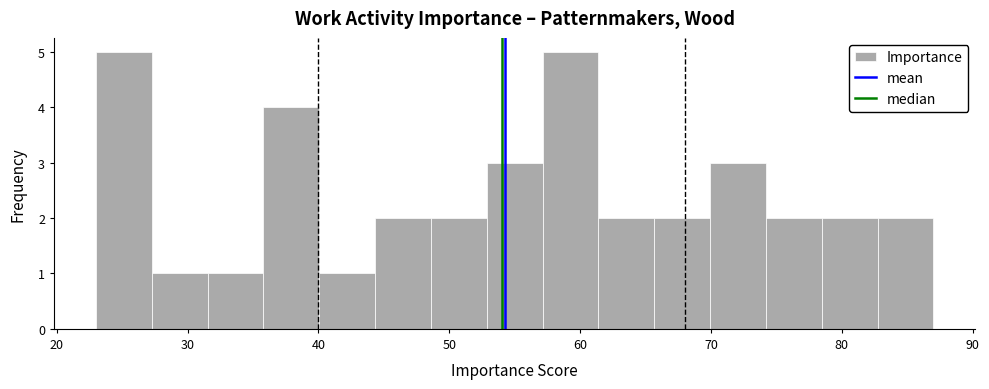

How tall is the bar that spans 78 to 83 on the x-axis? Neither the bar edges nor the heights are printed on the chart, so give them approximately, as read against the axes.

2